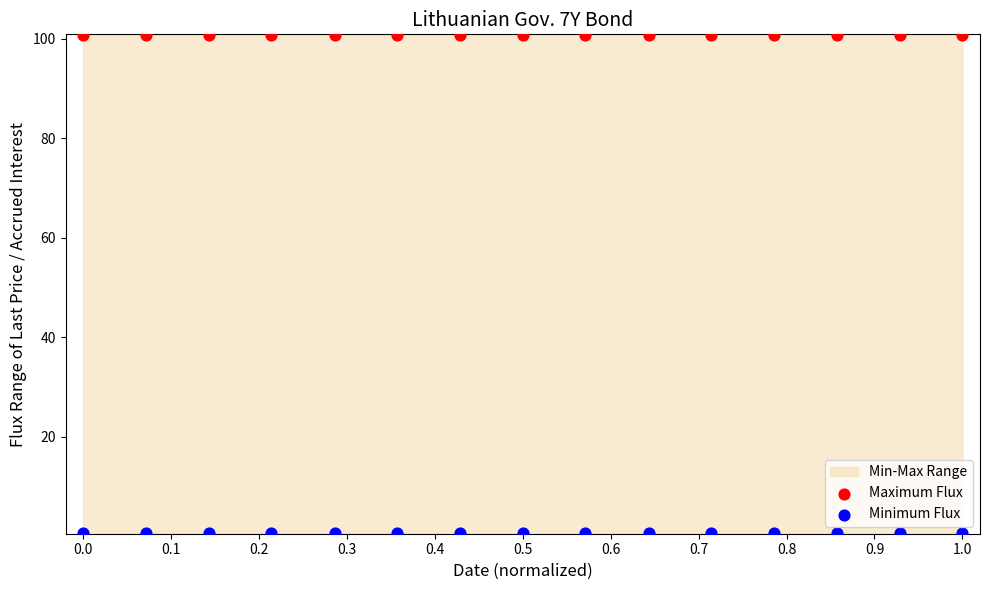

Which series reaches the minimum Y coordinate?

Minimum Flux